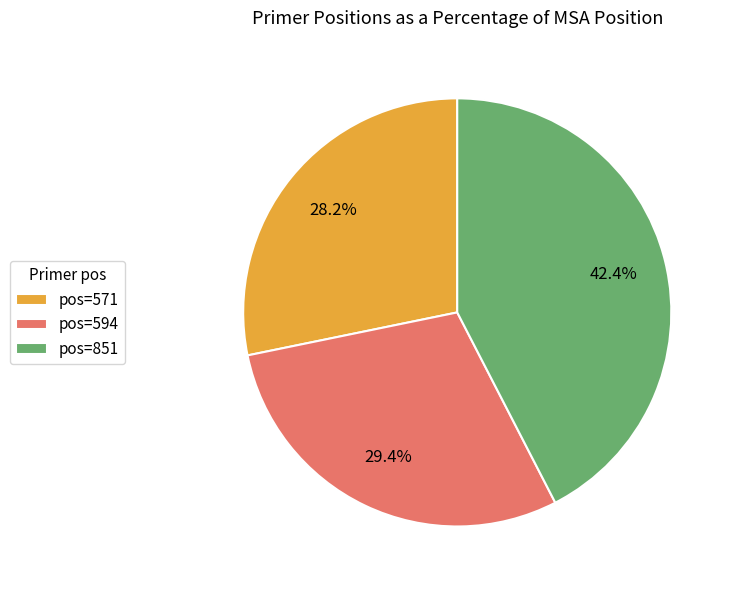

Which has a higher value, pos=571 or pos=594?

pos=594